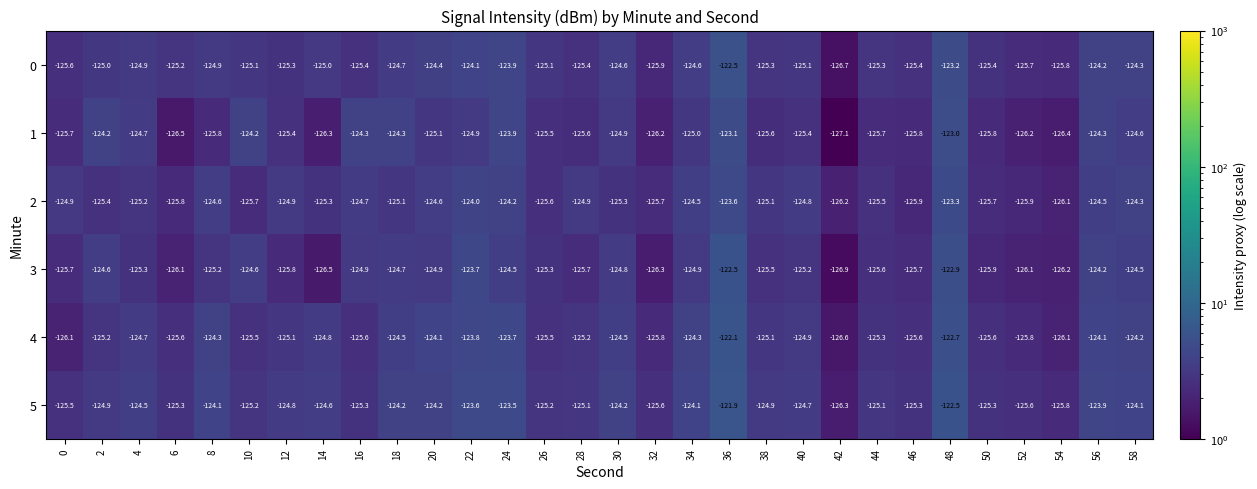

What is the minimum value for 3?

-126.9